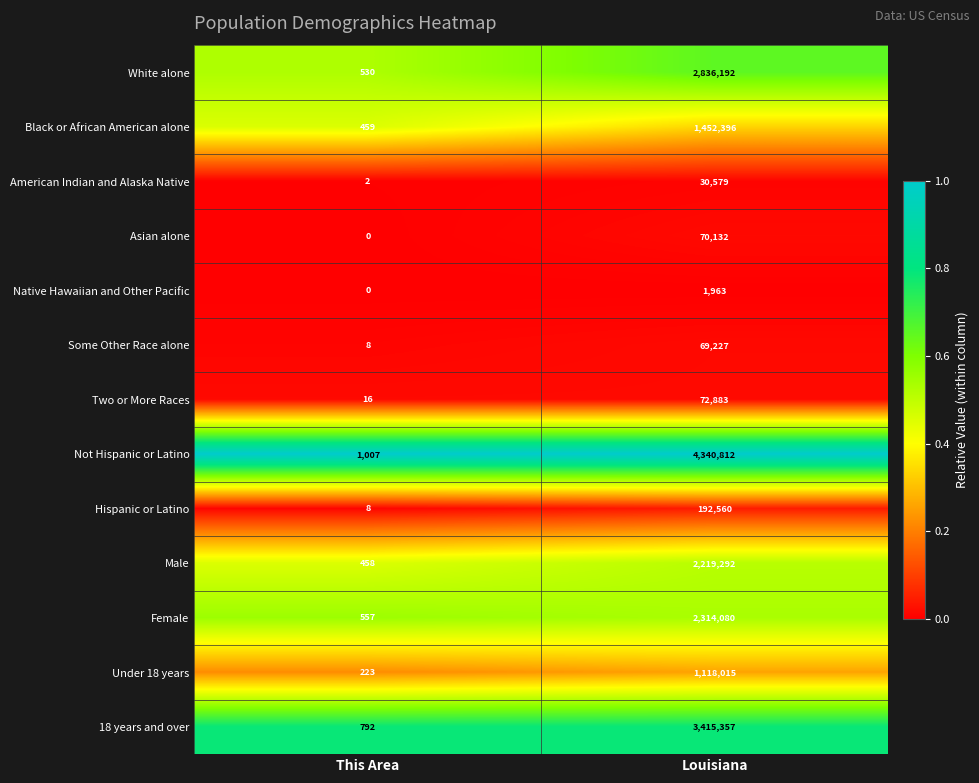

At Louisiana, list the series in order from smallest to largest.

Native Hawaiian and Other Pacific, American Indian and Alaska Native, Some Other Race alone, Asian alone, Two or More Races, Hispanic or Latino, Under 18 years, Black or African American alone, Male, Female, White alone, 18 years and over, Not Hispanic or Latino